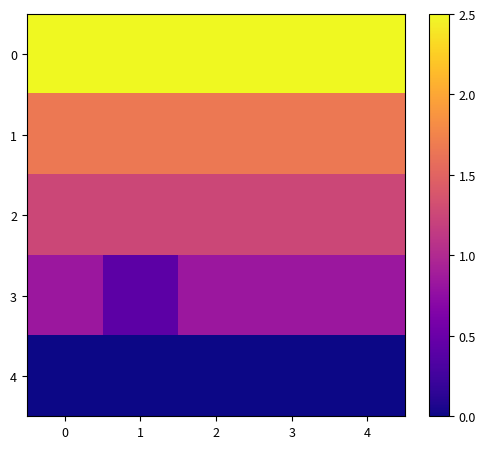

How many categories are shown in the chart?

5